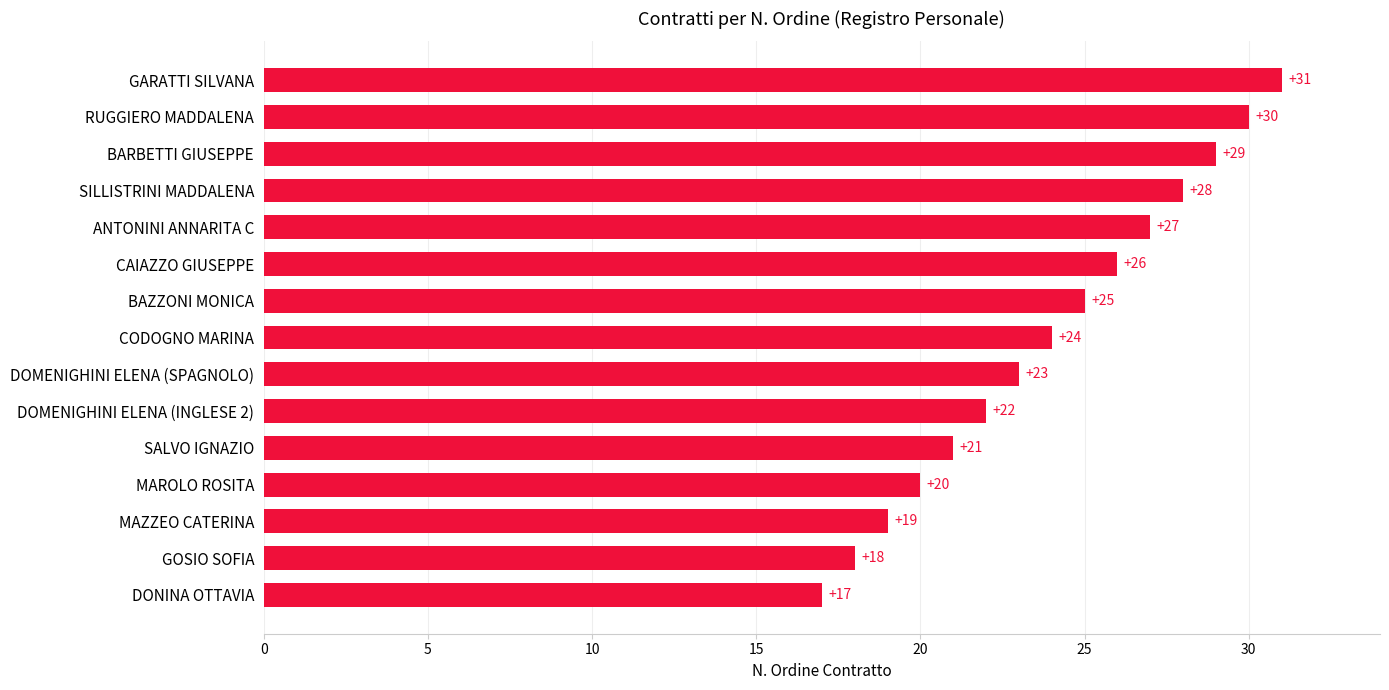

Reading top to bottom, extract all data points from this chart.

31	30	29	28	27	26	25	24	23	22	21	20	19	18	17